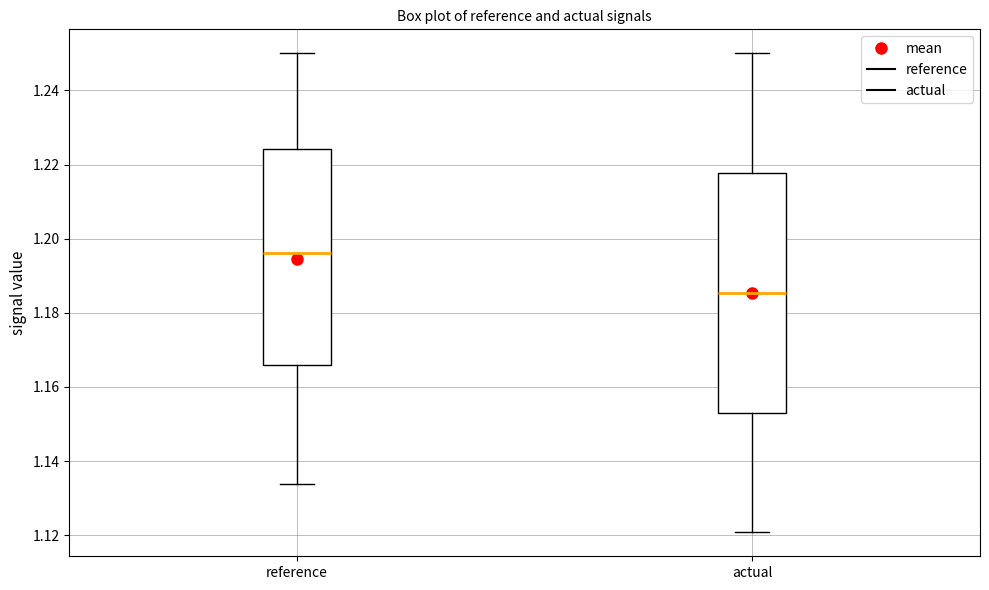

Comparing the boxes themselves (not the whiskers), which one is the tallest?

actual